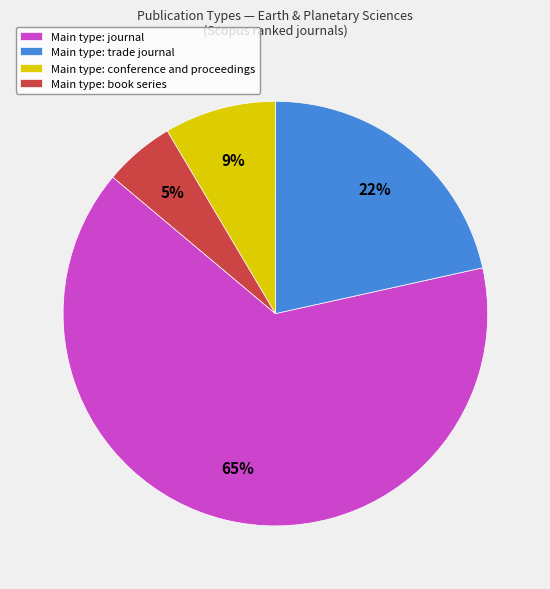

Which slice is the largest?

Main type: journal